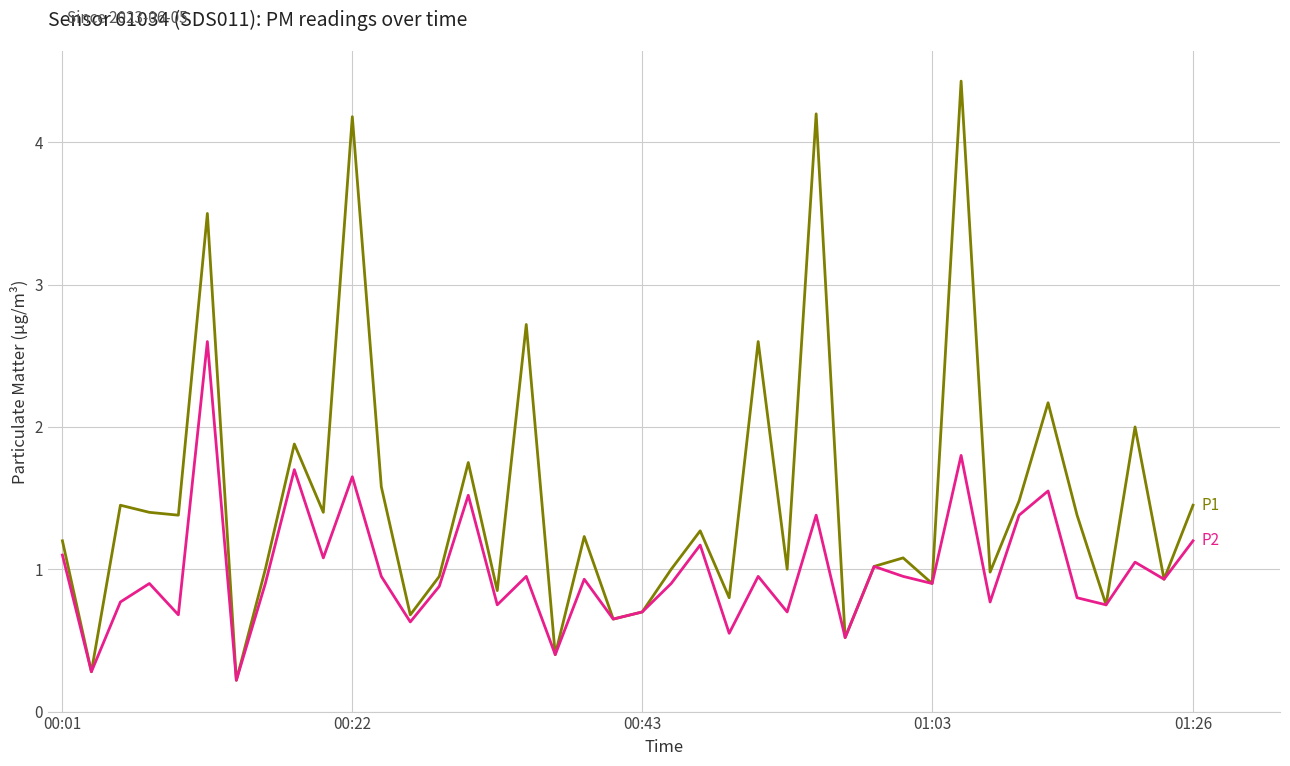

Does the chart display data point markers on the line(s)?

No